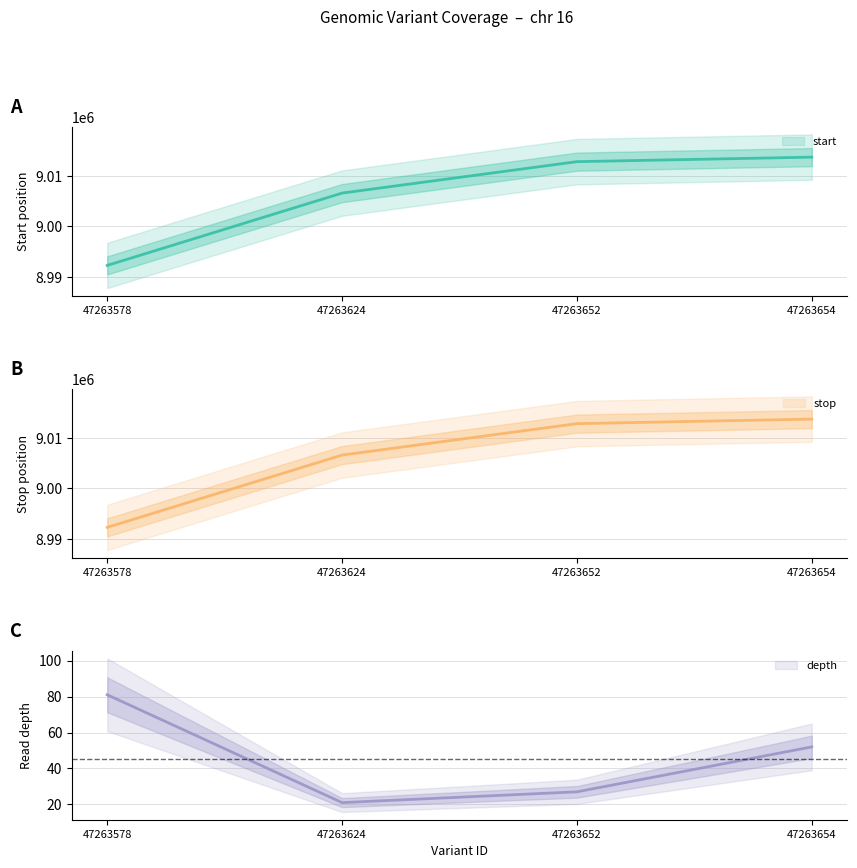

At which category does depth reach its first local valley?

47263624